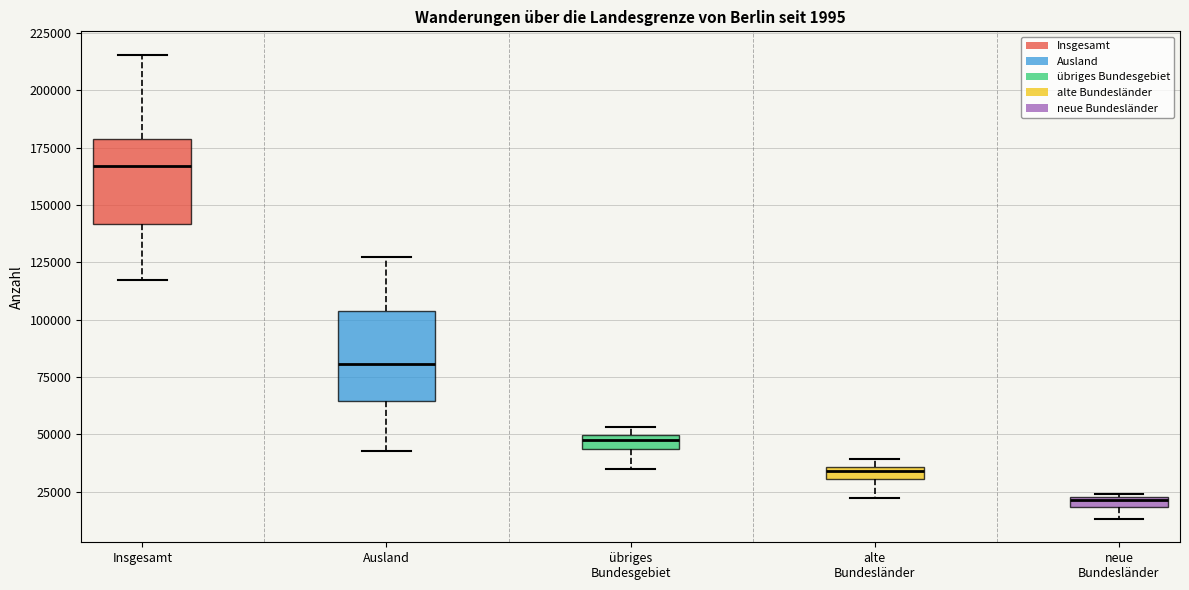

Which box has the highest median line?

Insgesamt